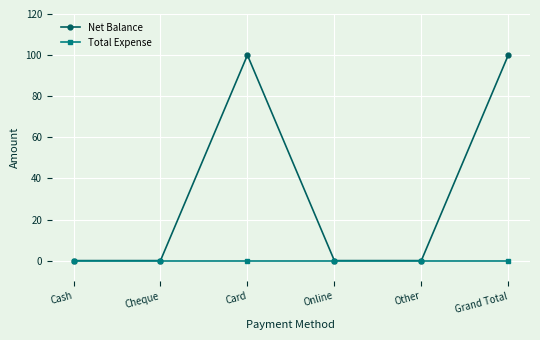

What is the highest value of the Net Balance series?

100